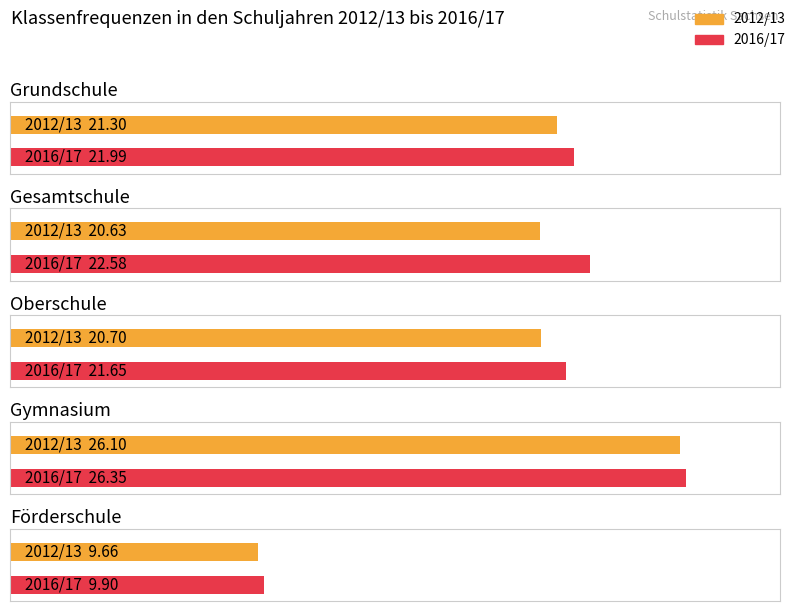

What is the label of the 1st bar from the right?

2016/17